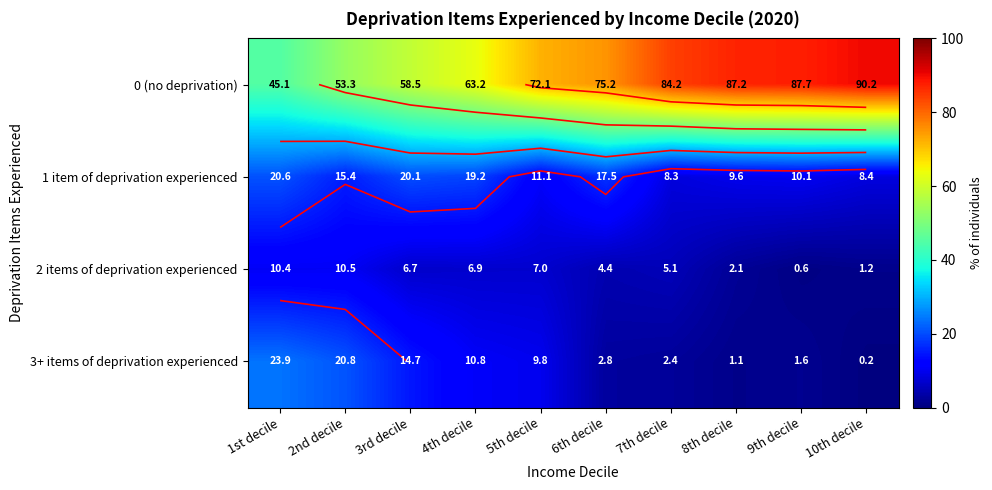

What is the difference between the maximum and second lowest values in the 1 item of deprivation experienced series?

12.2